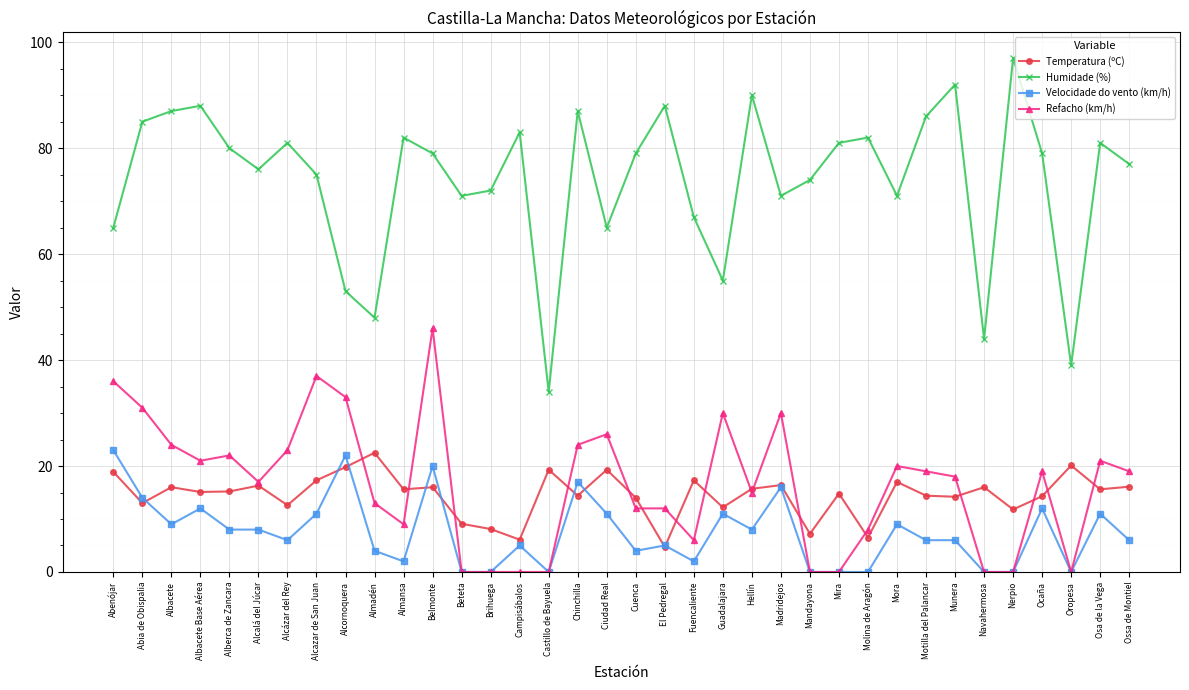

What is the sum of all Temperatura (ºC) values?

522.9